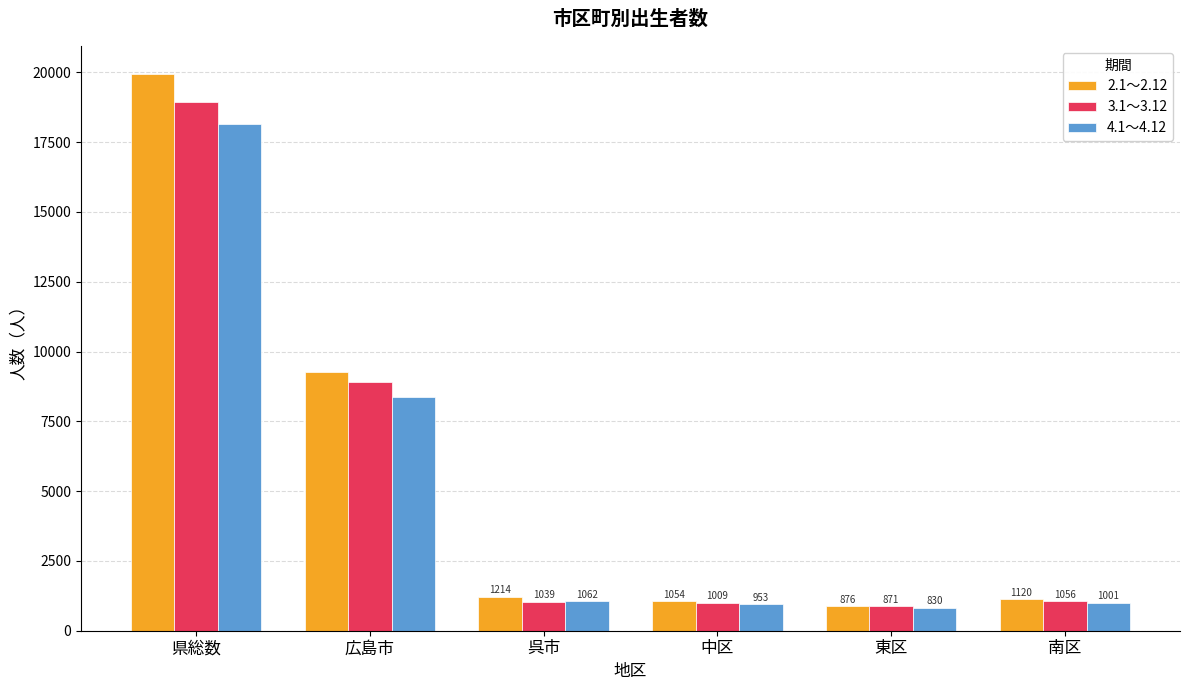

Reading left to right, extract all data points from this chart.

2.1～2.12: 県総数=19946	広島市=9282	呉市=1214	中区=1054	東区=876	南区=1120
3.1～3.12: 県総数=18943	広島市=8912	呉市=1039	中区=1009	東区=871	南区=1056
4.1～4.12: 県総数=18137	広島市=8388	呉市=1062	中区=953	東区=830	南区=1001